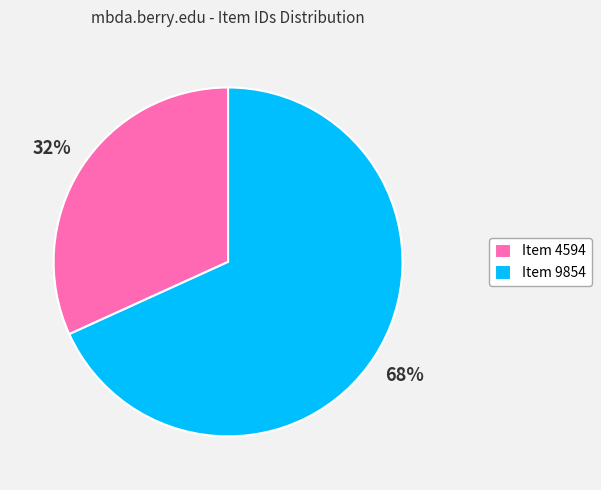

Which category has the biggest portion of the pie?

Item 9854